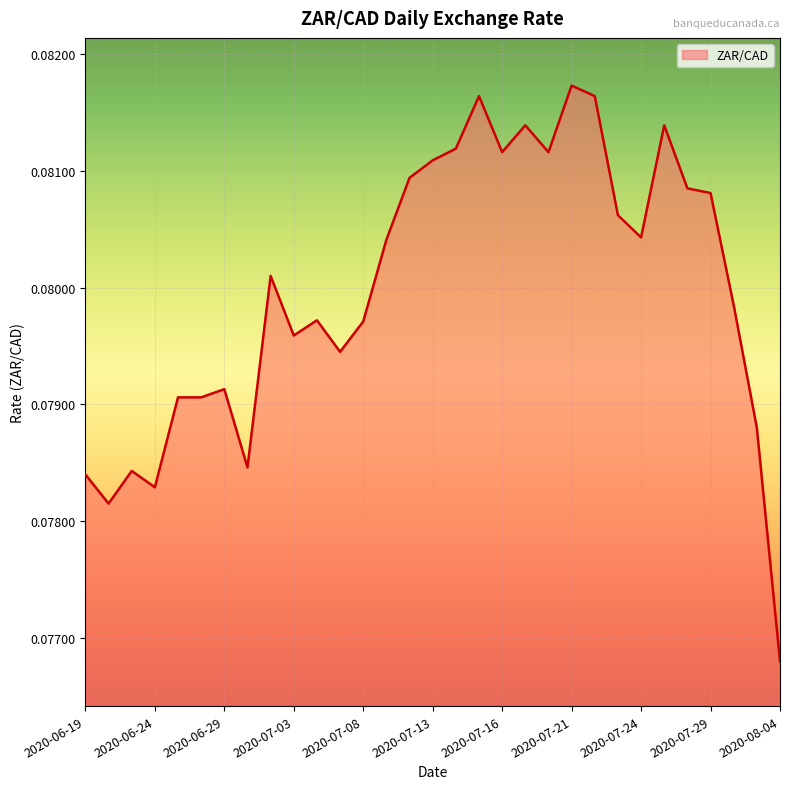

What is the greatest value displayed?

0.1